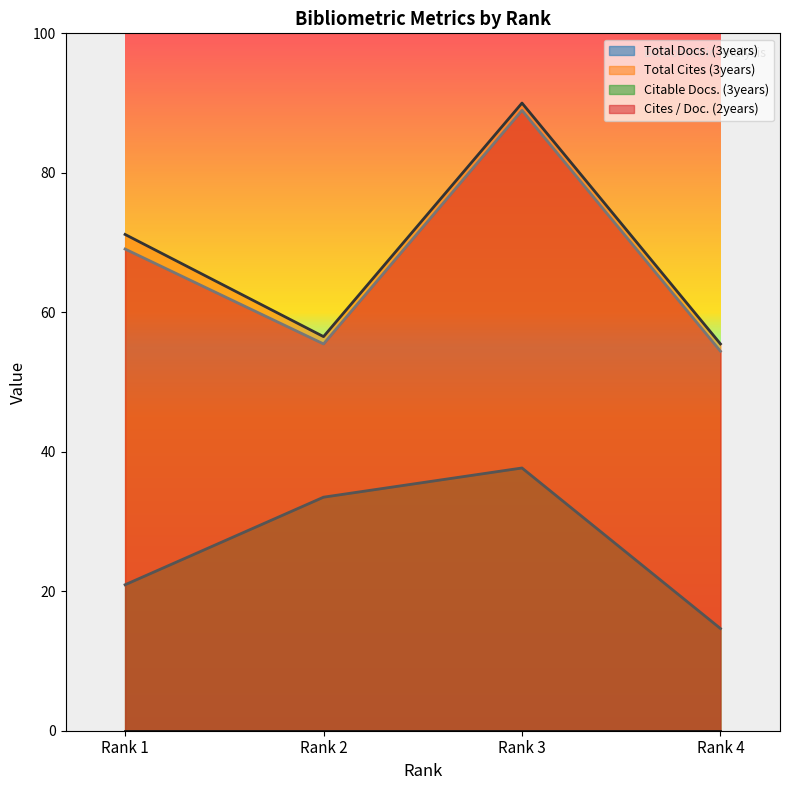

What value does the Cites / Doc. (2years) series have at Rank 1?

69.1